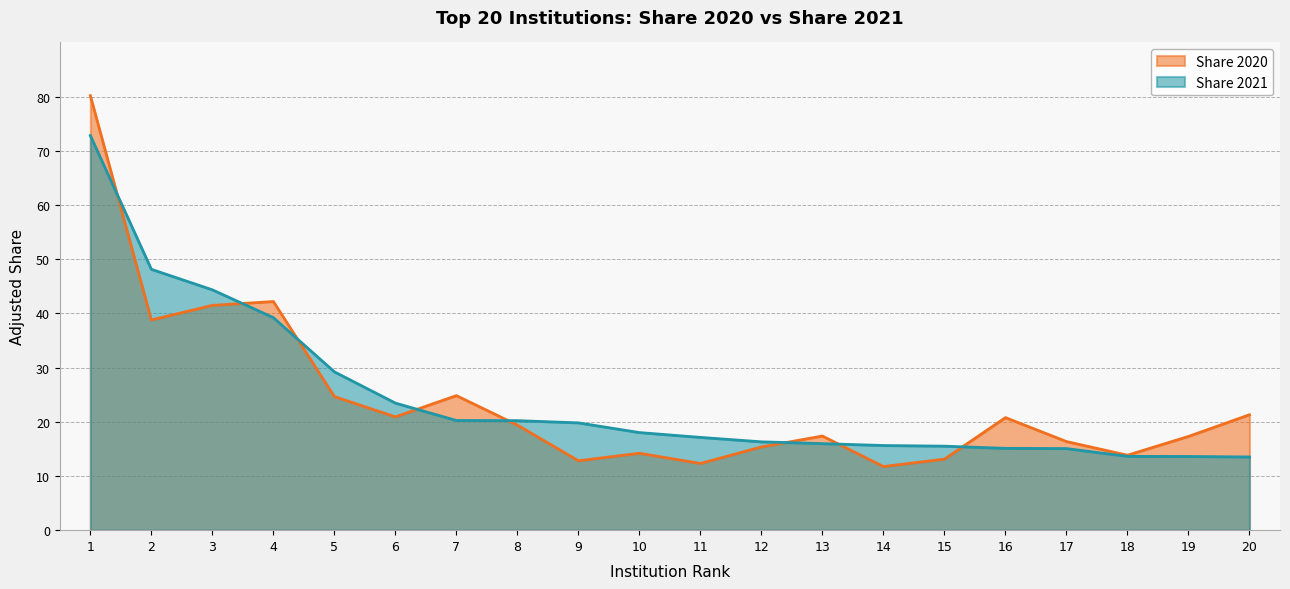

Between which two adjacent categories do Share 2020 and Share 2021 first intersect?

1 and 2